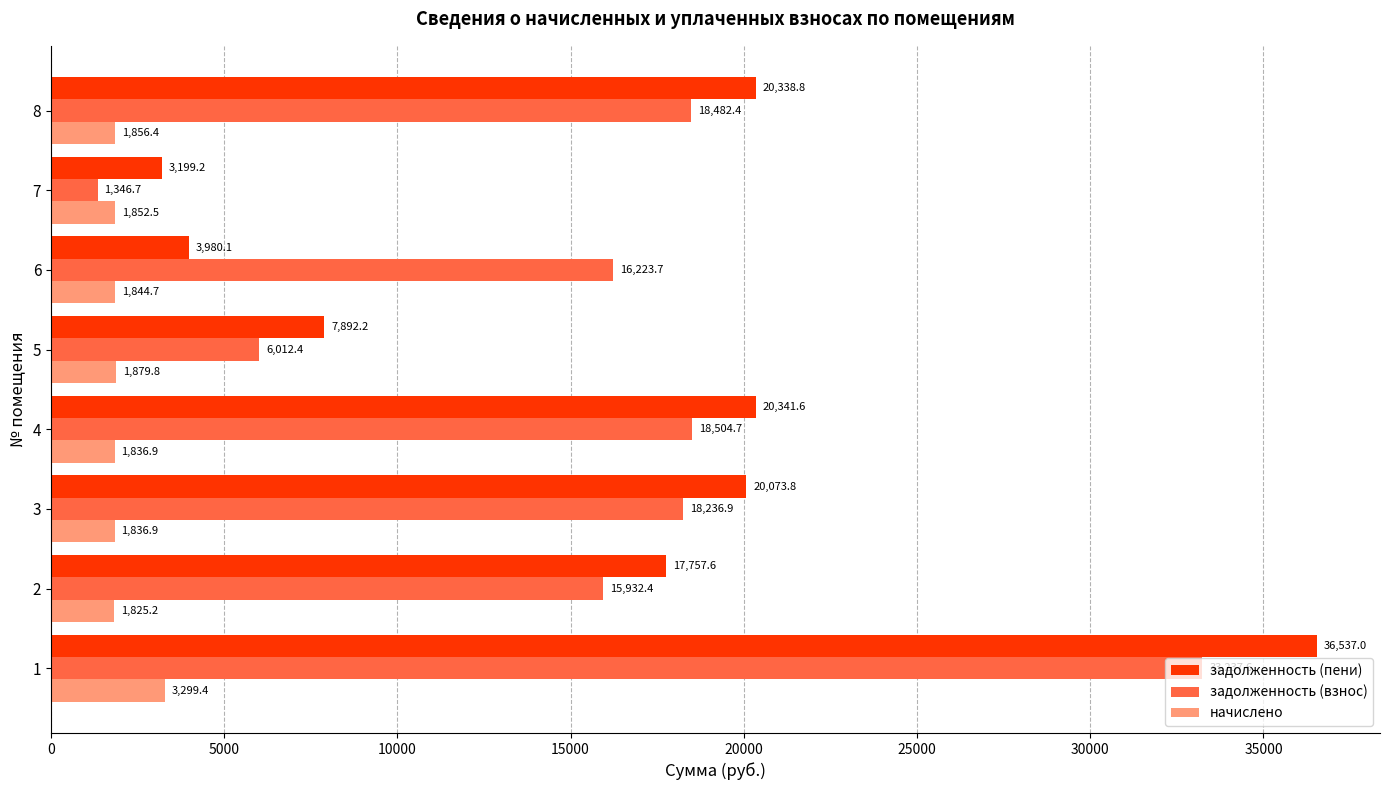

The задолженность (взнос) series shows 15932.4 at 2. True or false?

True